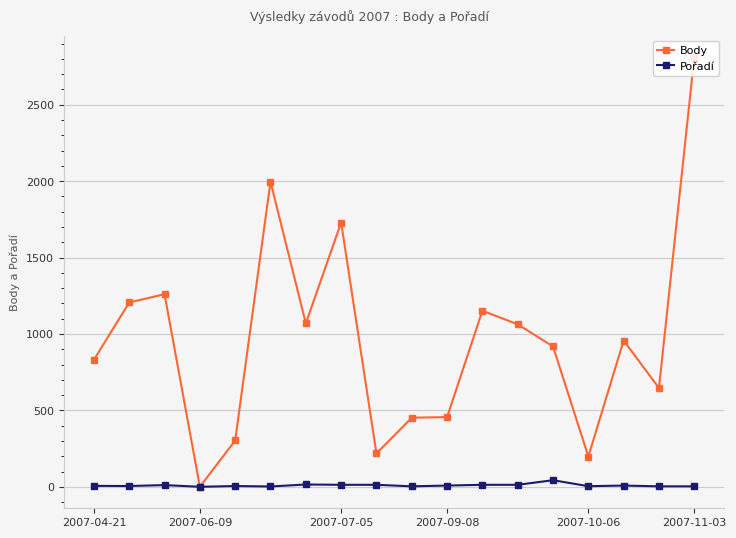

What is the difference between the maximum and minimum values in the Pořadí series?

43